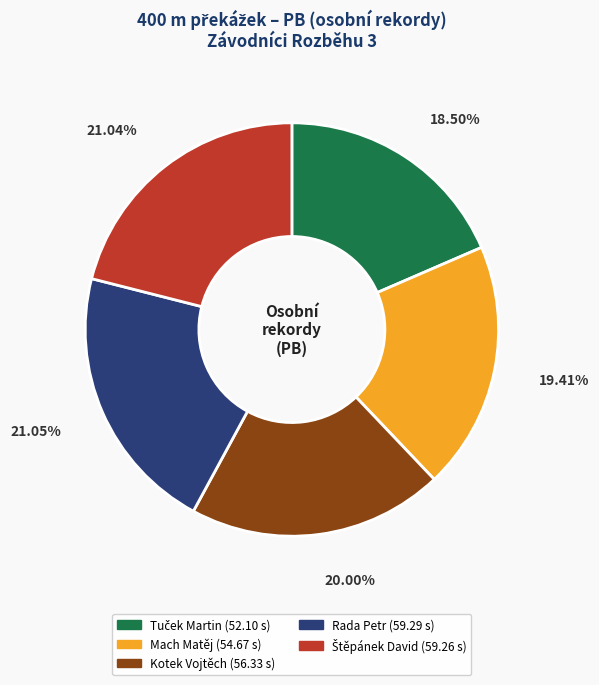

Is there any slice that represents more than half of the pie?

No